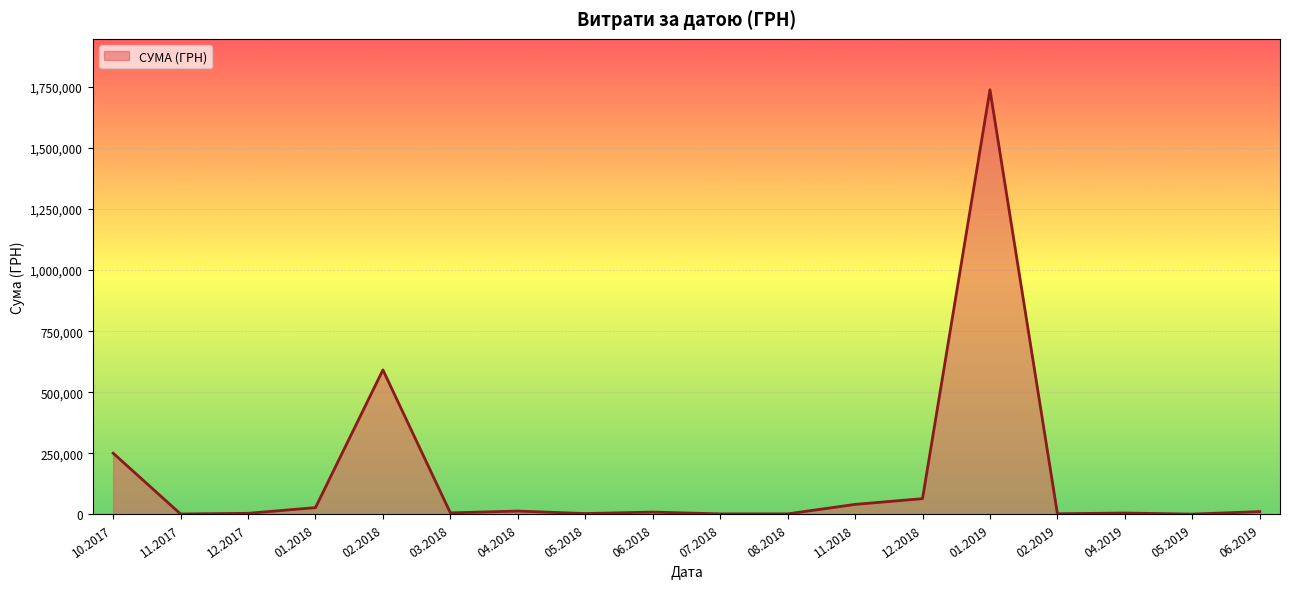

Which label corresponds to the largest value in the chart?

01.2019